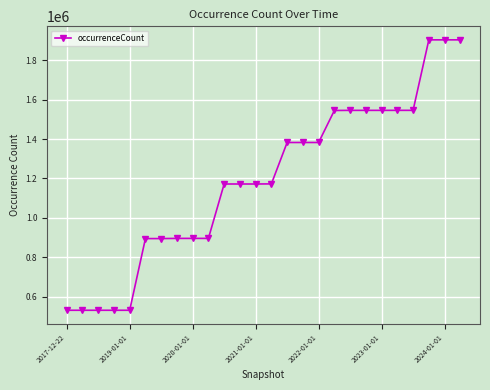

What is the minimum value shown in the chart?

530695